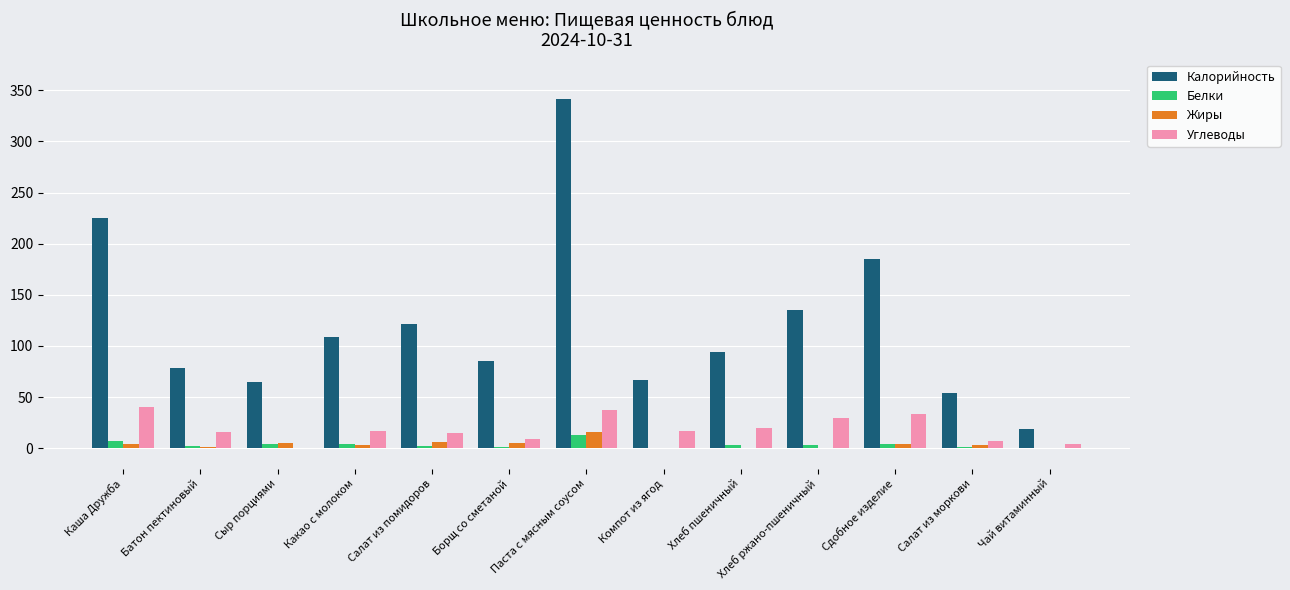

Read the Жиры value at Сдобное изделие.

3.9